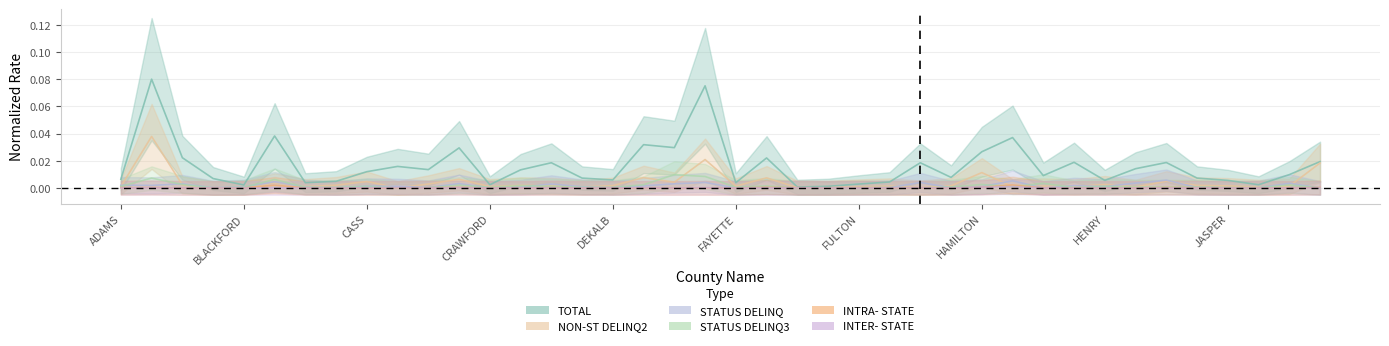

True or false: TOTAL and INTER- STATE intersect in this chart.

False